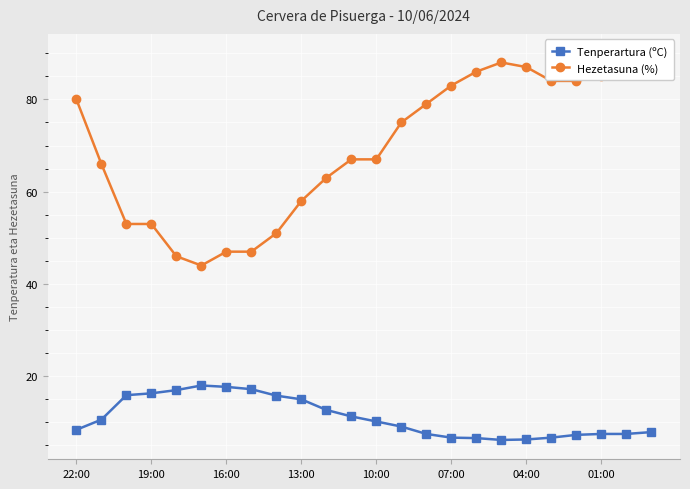

What are all the series names shown in the legend?

Tenperartura (ºC), Hezetasuna (%)